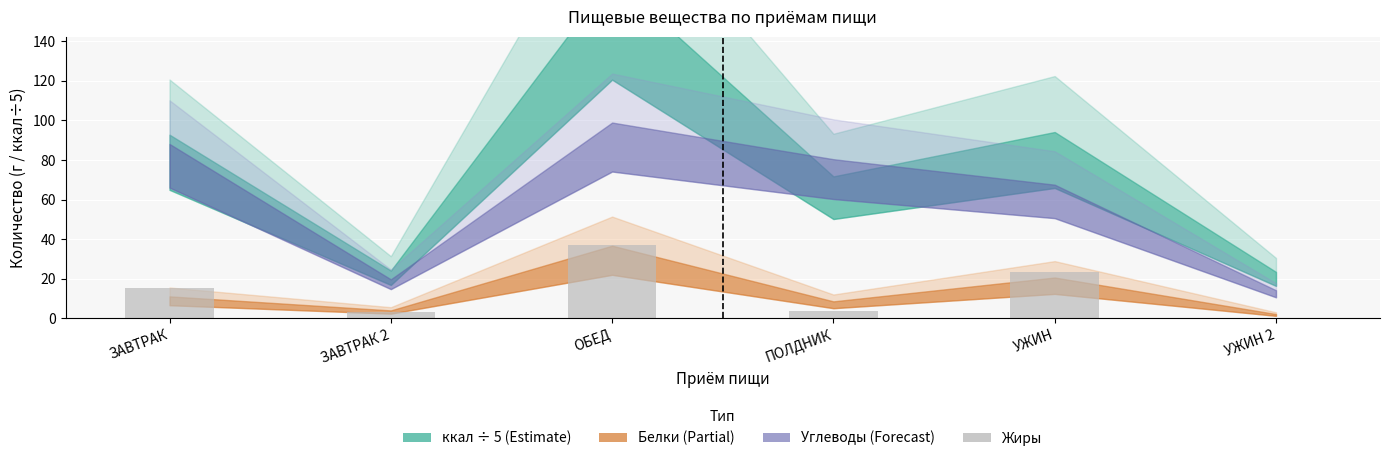

What is the maximum value shown in the chart?

37.1